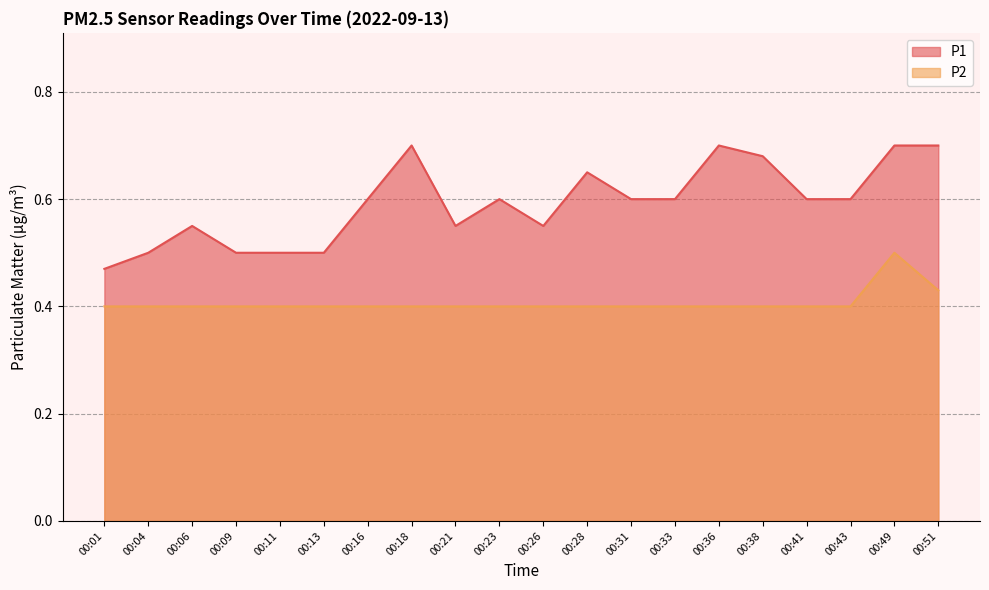

True or false: P2 and P1 intersect in this chart.

False